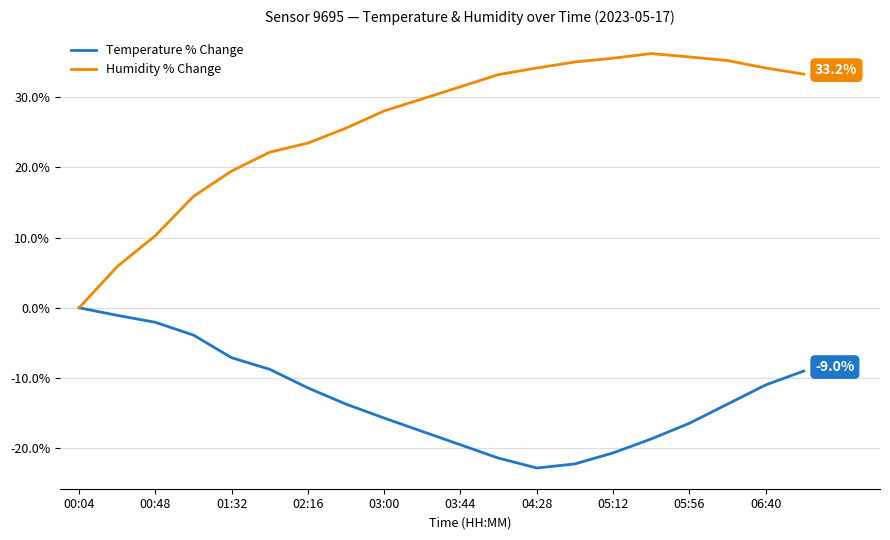

Which series has the largest total across all categories?

Humidity % Change